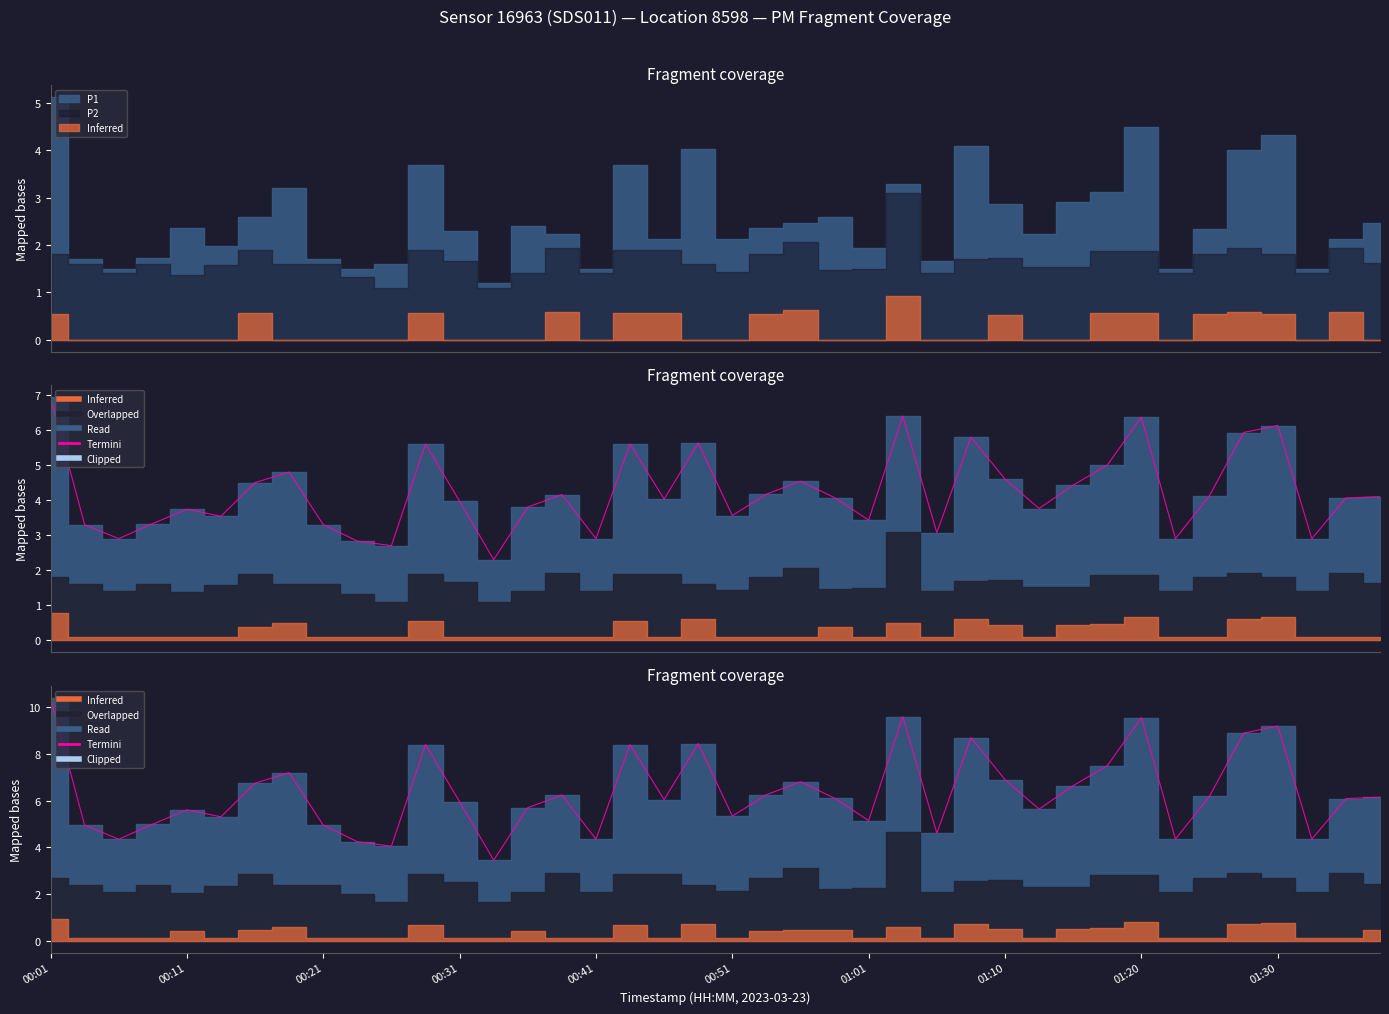

What is the change in value from 00:41 to 27?

+3.1